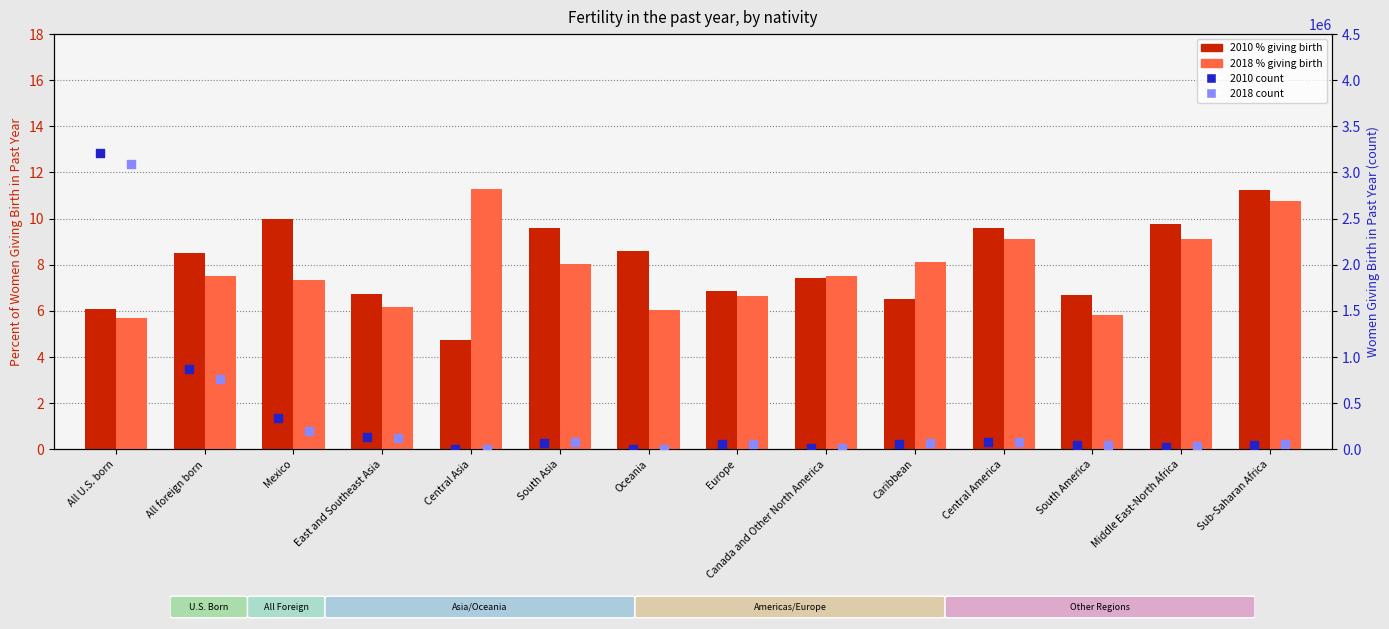

What are all the series names shown in the legend?

2010 %, 2018 %, 2010 count, 2018 count